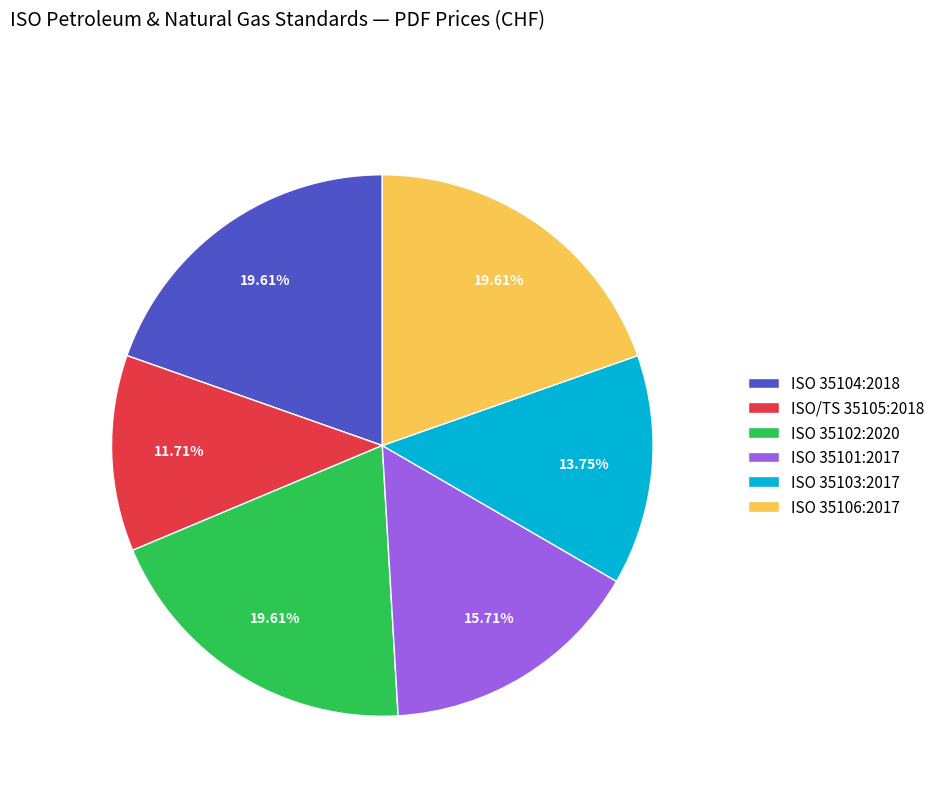

Do ISO 35106:2017 and ISO 35102:2020 together represent more than half of the pie?

No